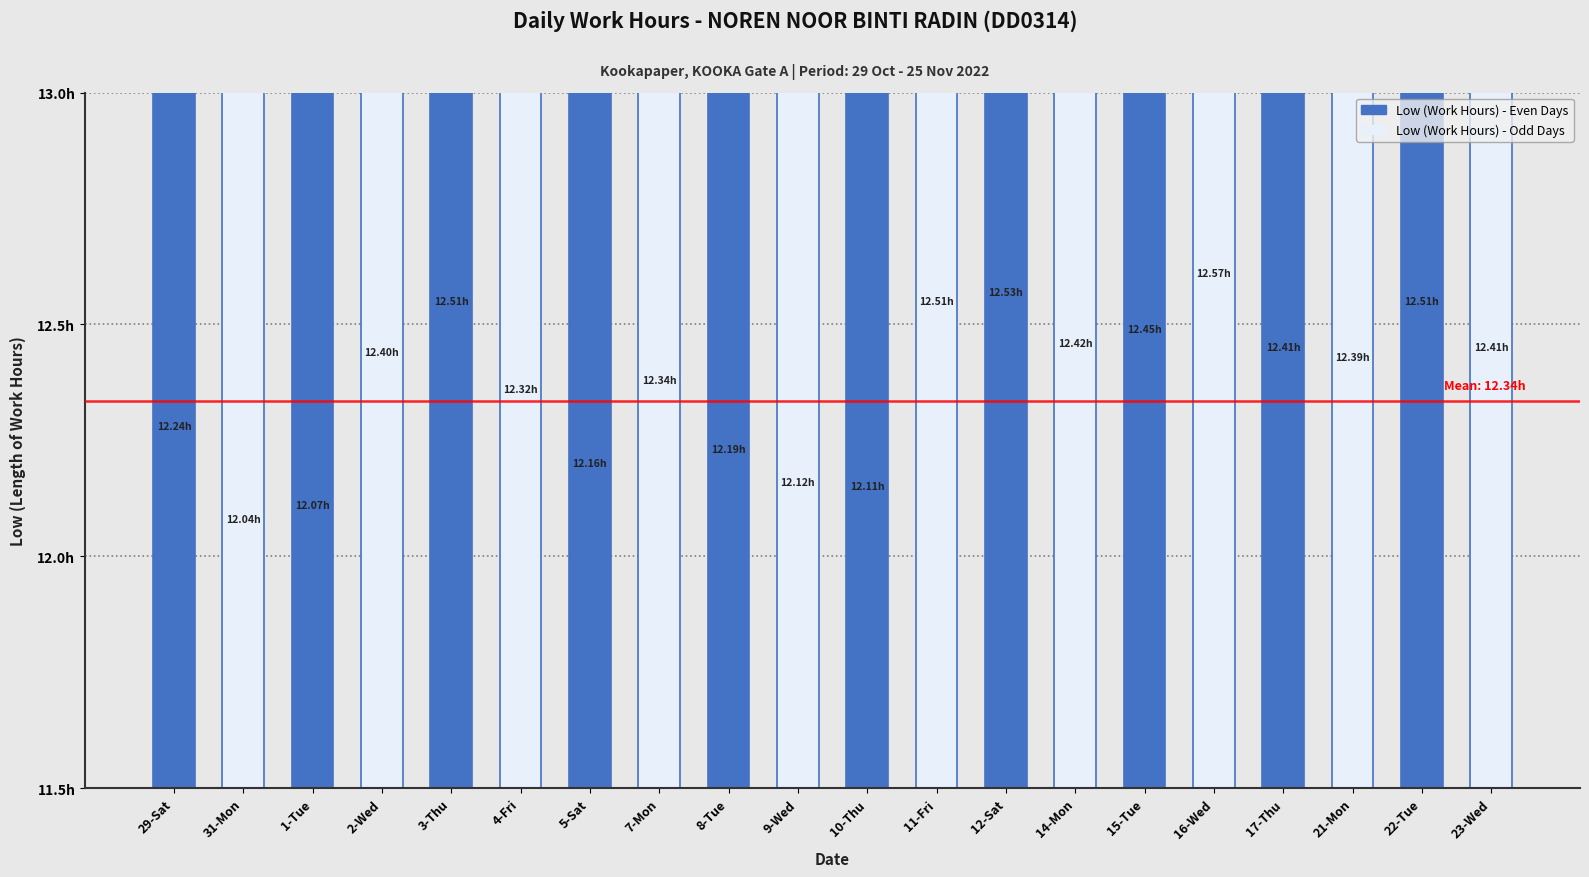

What is the difference between the second highest and second lowest values?

0.5